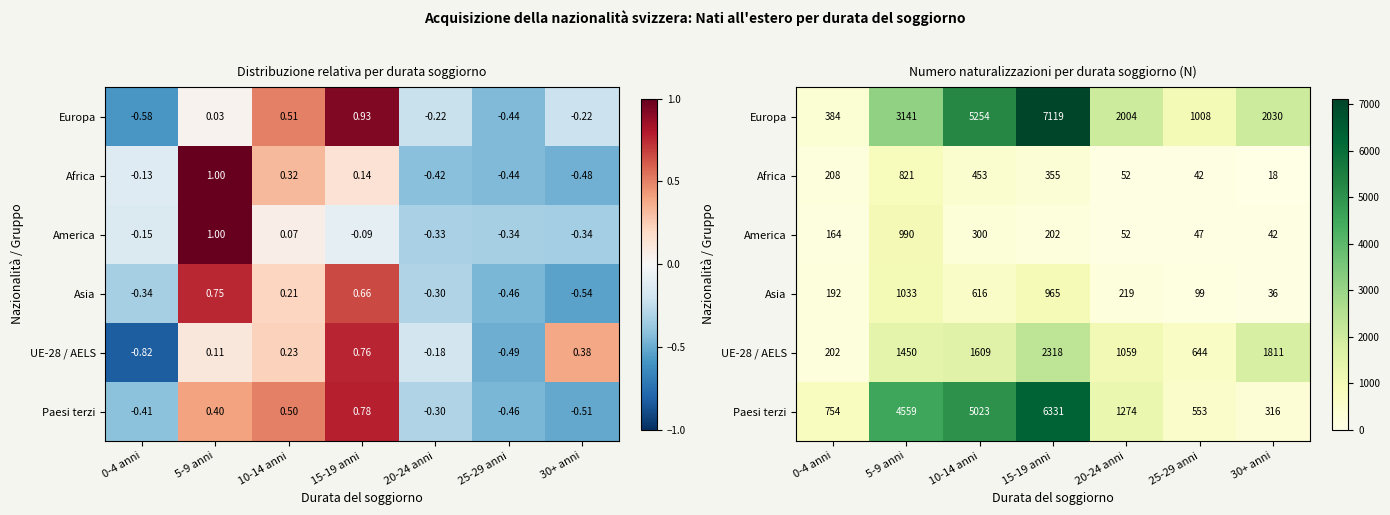

The value of Europa at 15-19 anni is 7119. True or false?

True